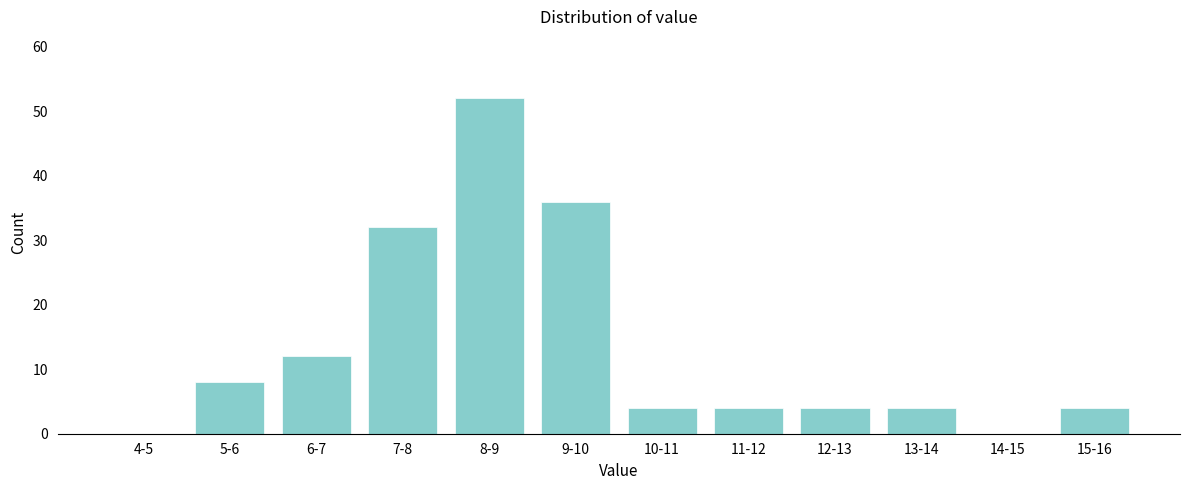

Reading right to left, list all the values displayed in this chart.

15-16=4	14-15=0	13-14=4	12-13=4	11-12=4	10-11=4	9-10=36	8-9=52	7-8=32	6-7=12	5-6=8	4-5=0